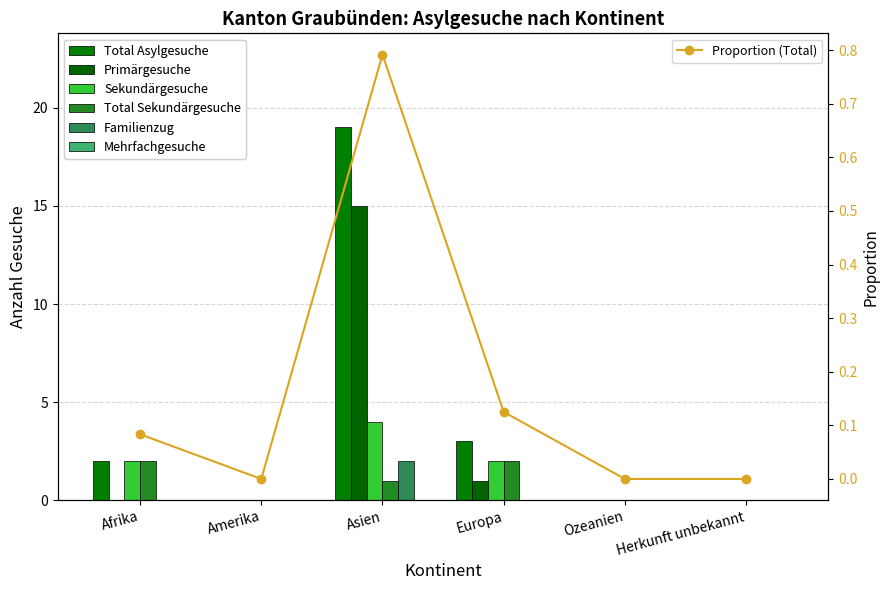

Which has a higher value, Asien or Herkunft unbekannt?

Asien